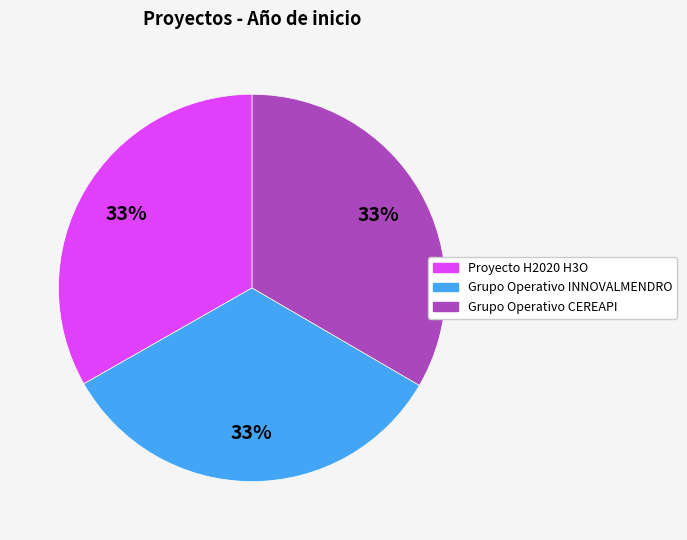

What is the ratio of the value at Grupo Operativo CEREAPI to the value at Proyecto H2020 H3O?

1.0